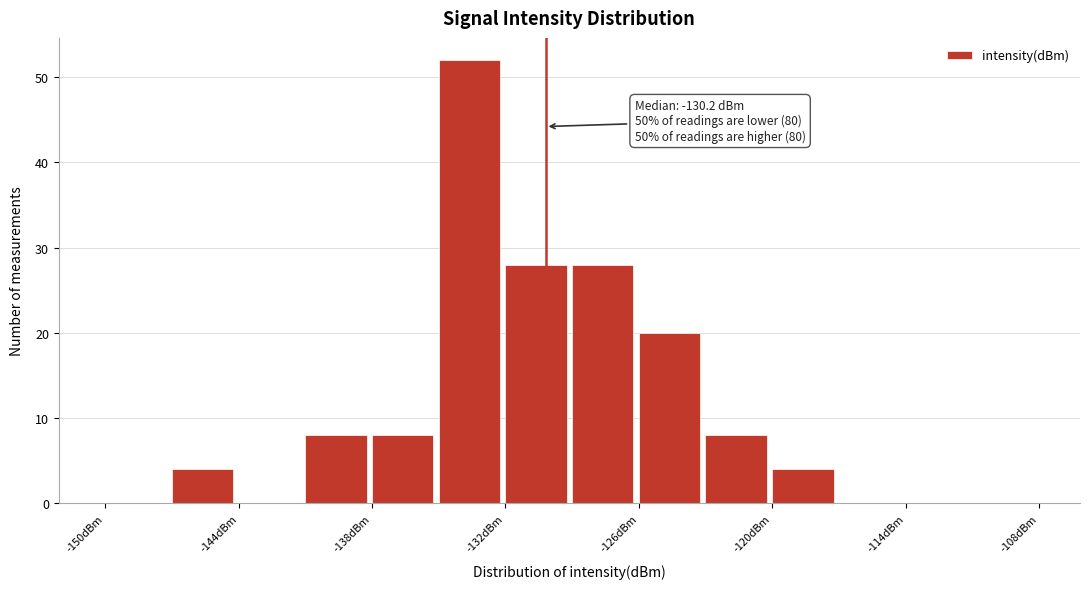

Read against the x-axis, roughly where is the centre of the tallest bar?

-134